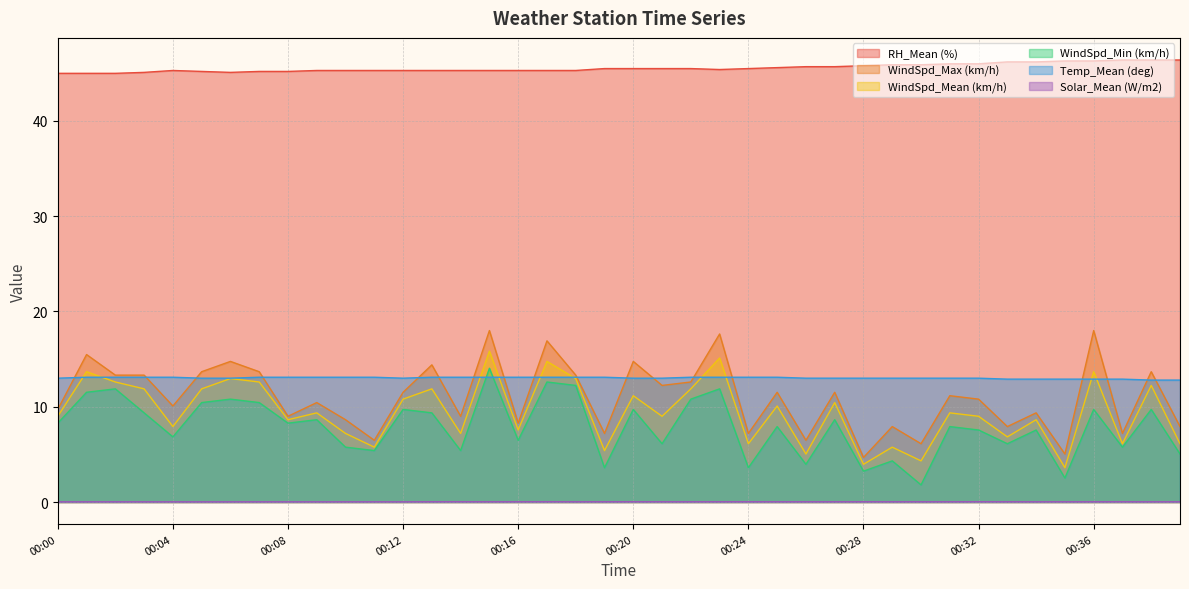

List the labels in order of WindSpd_Mean (km/h) value, smallest first.

00:35, 00:28, 00:30, 00:26, 00:19, 00:11, 00:29, 00:24, 00:37, 00:39, 00:33, 00:10, 00:14, 00:16, 00:04, 00:08, 00:34, 00:00, 00:21, 00:32, 00:09, 00:31, 00:25, 00:27, 00:12, 00:20, 00:03, 00:05, 00:13, 00:22, 00:38, 00:02, 00:07, 00:06, 00:18, 00:01, 00:36, 00:17, 00:23, 00:15